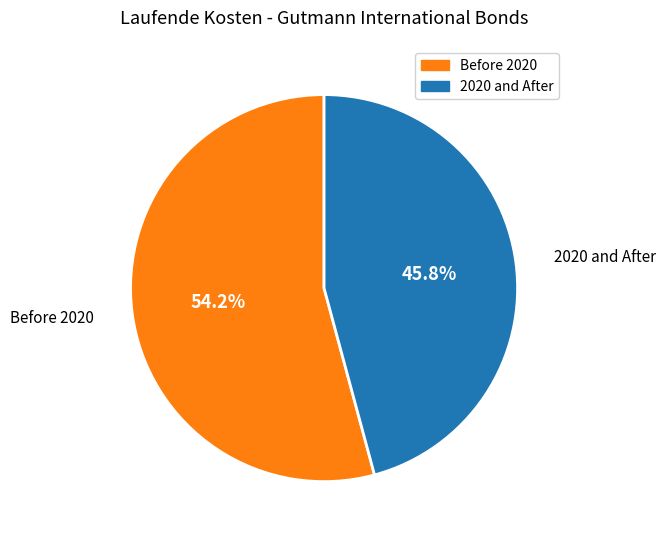

Does any single category account for the majority?

Yes